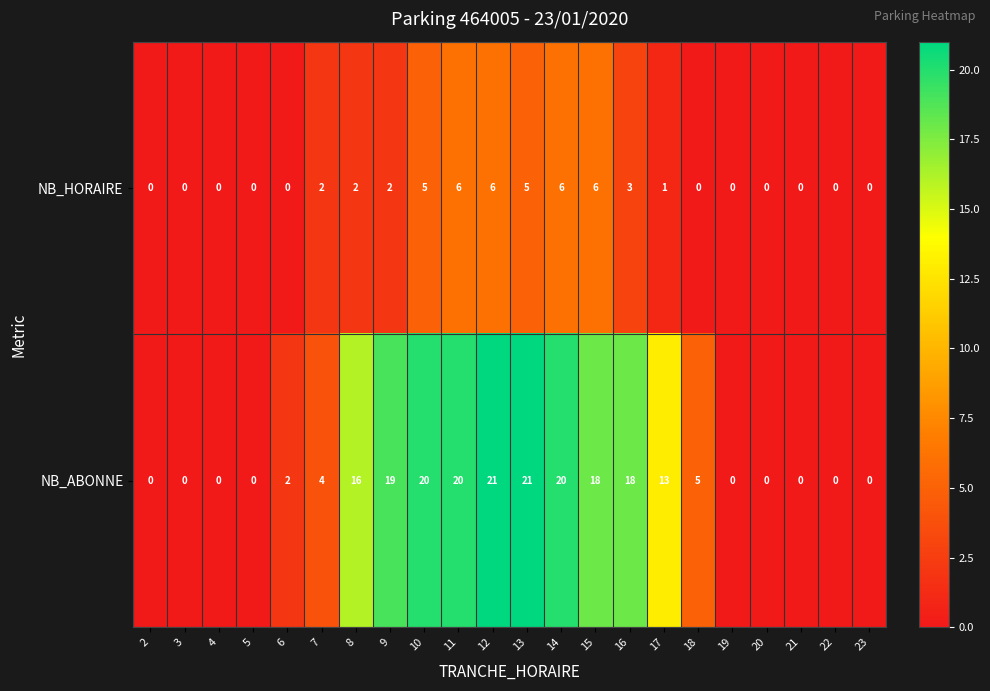

Rank the series by their average value, from lowest to highest.

NB_HORAIRE, NB_ABONNE